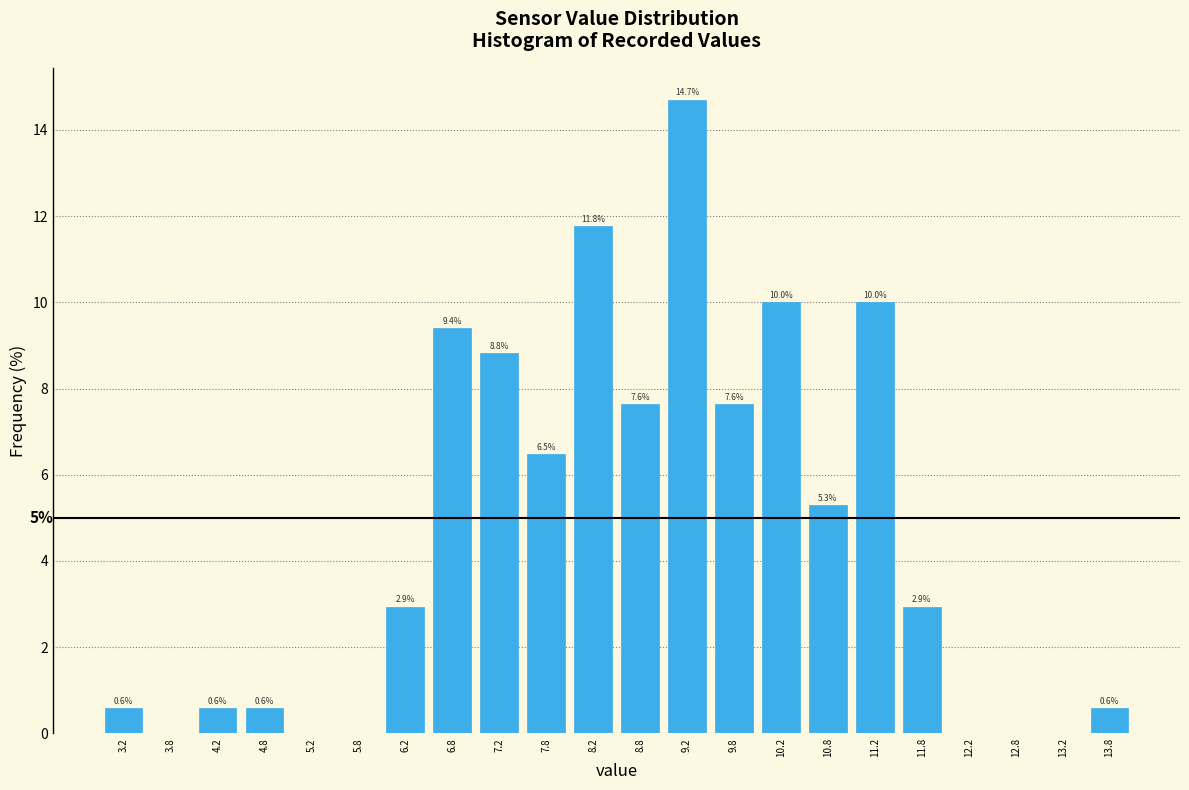

Which range on the x-axis has the tallest bar?

9.0 to 9.5